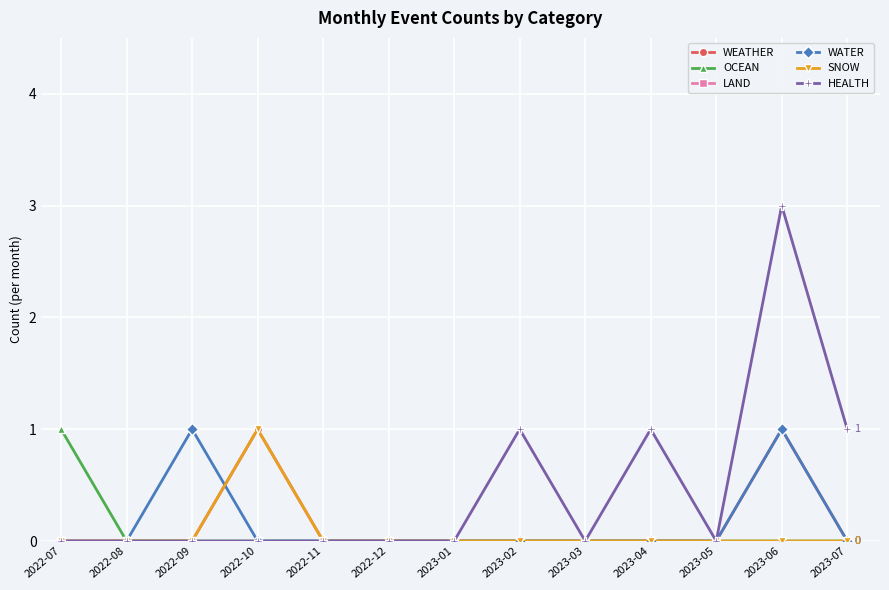

What is the label of the 1st point from the right?

2023-07